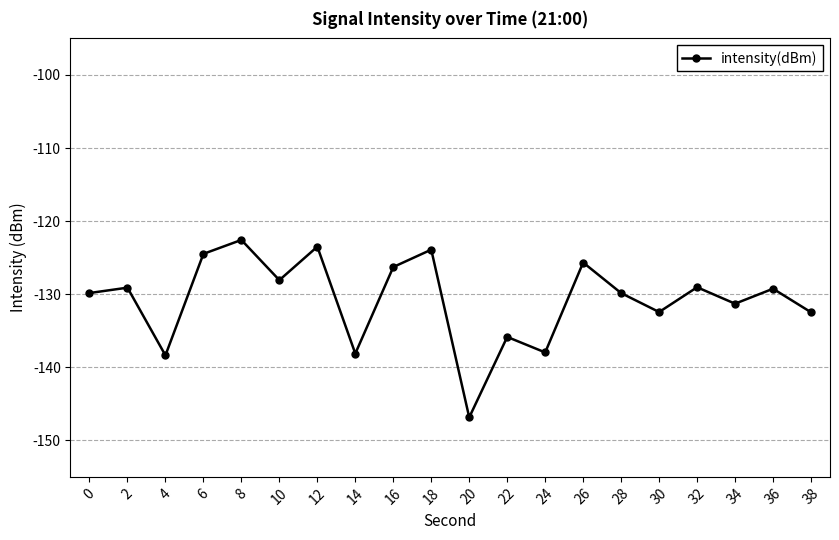

What is the greatest value displayed?

-122.6